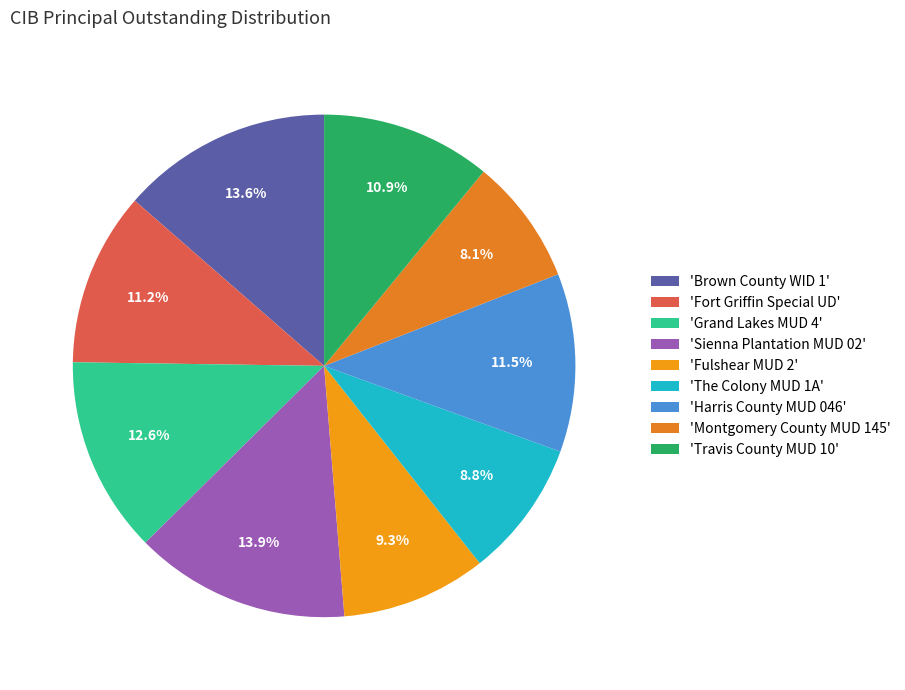

Which category has the smallest portion of the pie?

'Montgomery County MUD 145'